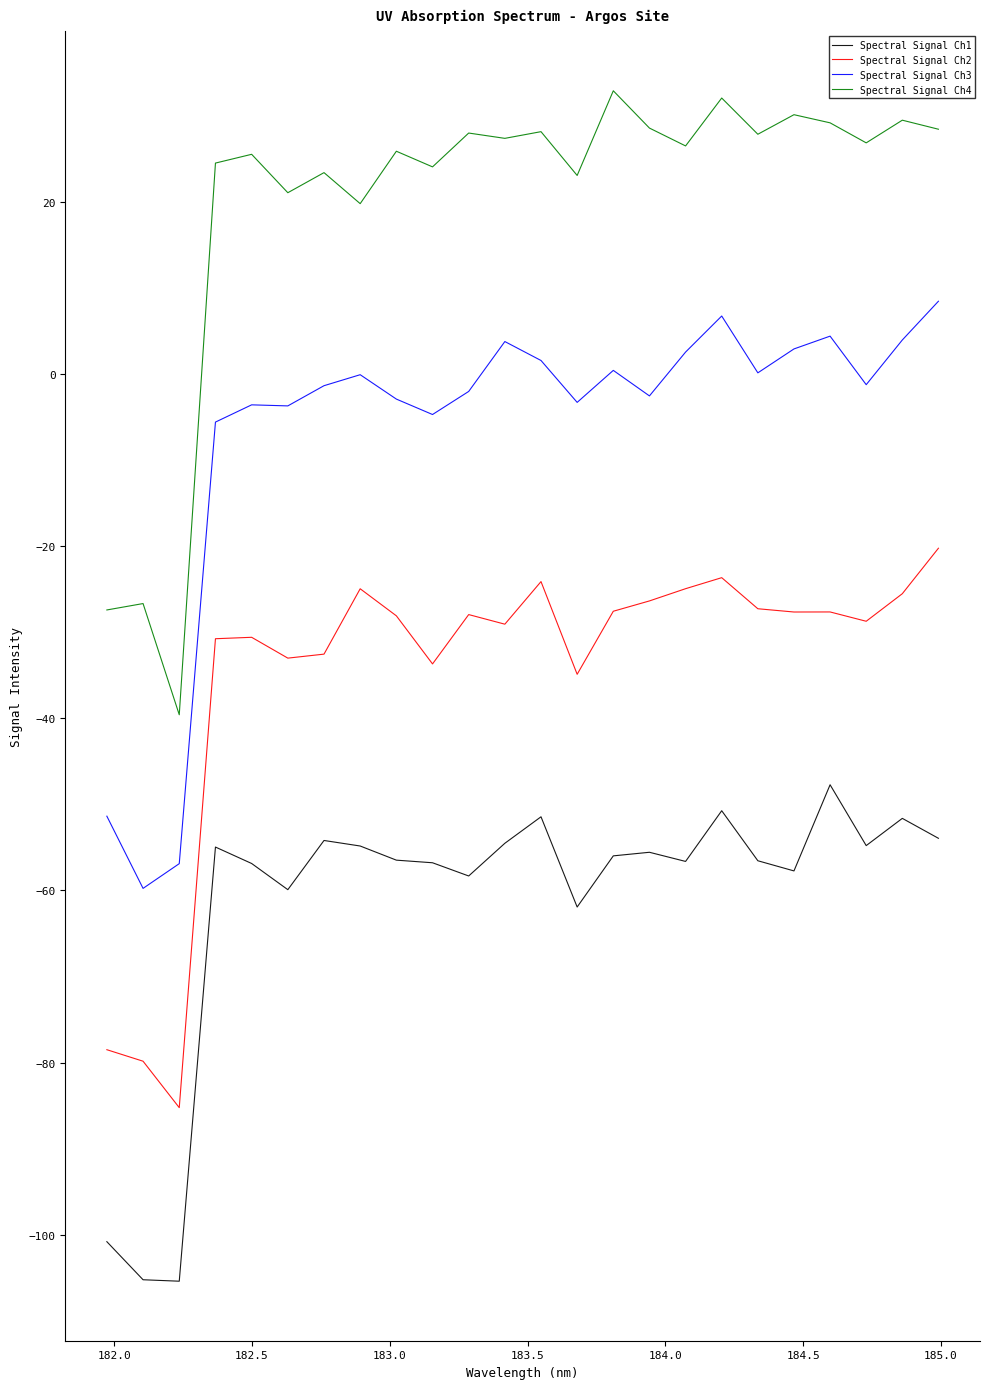

What is the smallest value displayed?

-105.4